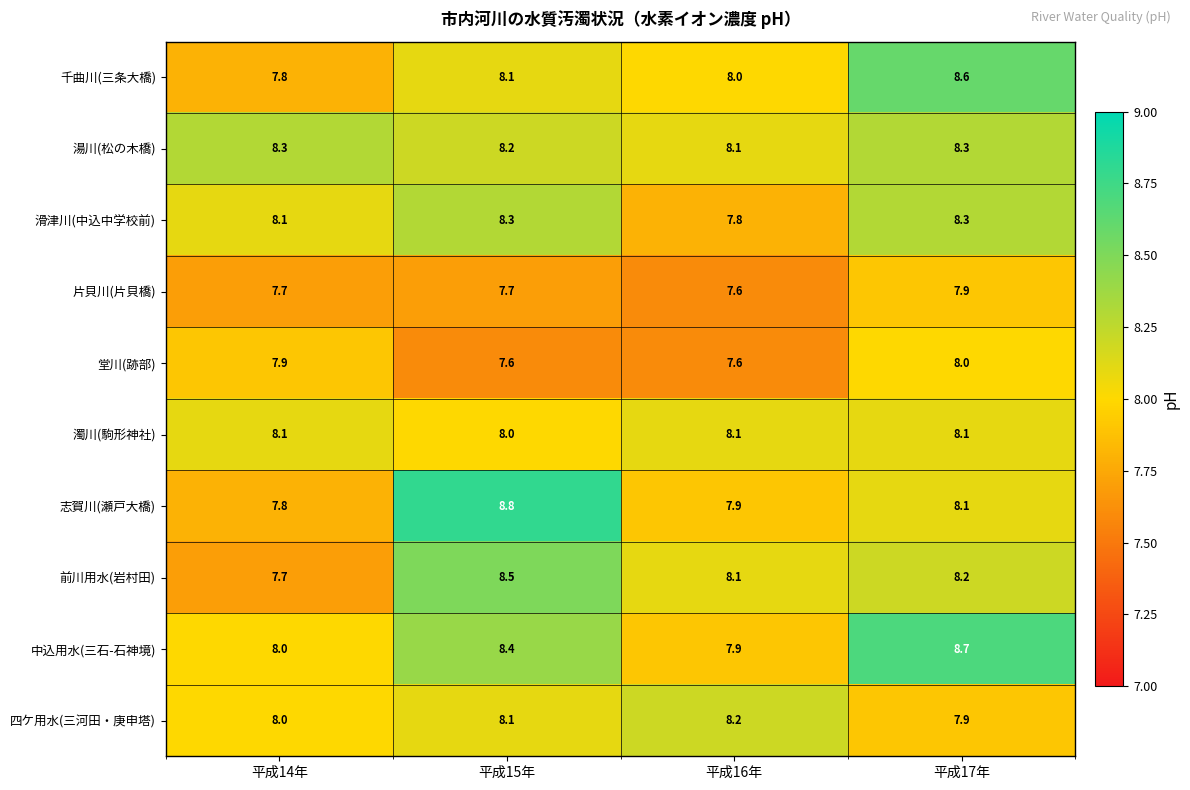

What is the spread (max minus min) of values at 平成14年?

0.6